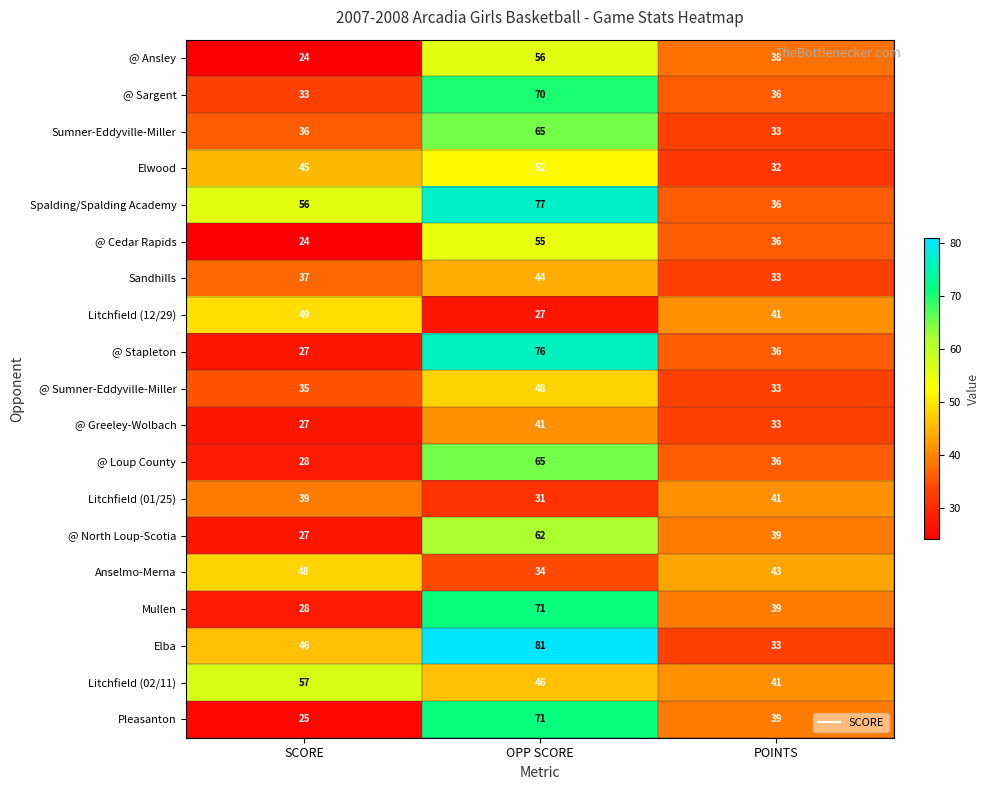

What is the difference between the @ Loup County values at OPP SCORE and SCORE?

37